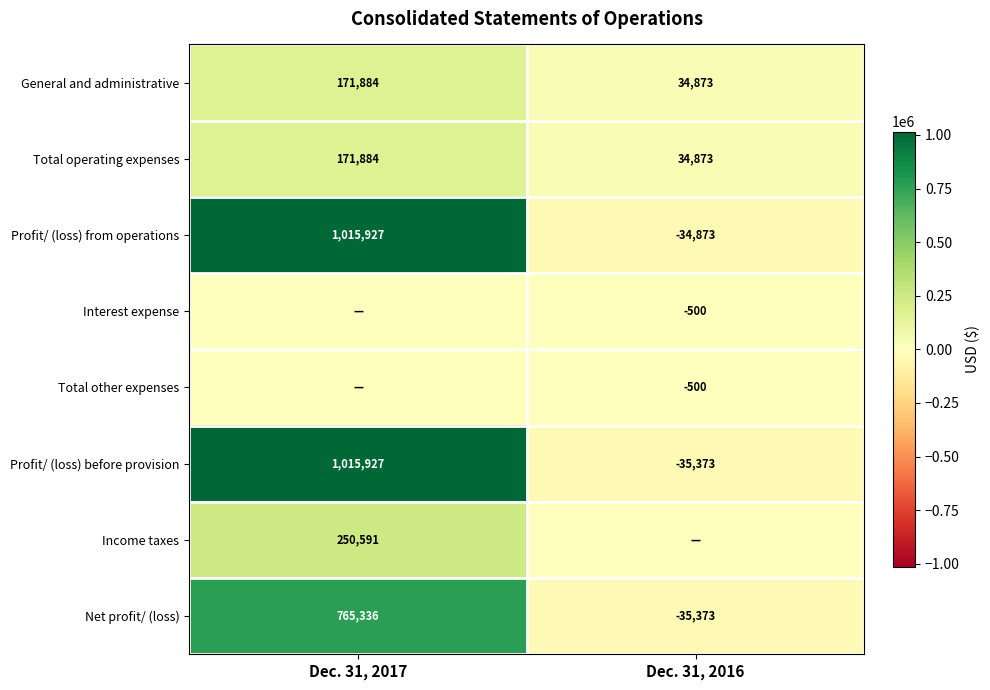

What is the difference between the maximum and minimum values in the Net profit/ (loss) series?

800709